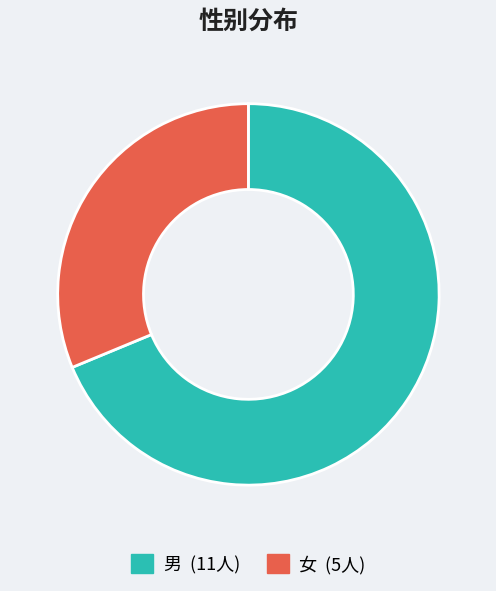

How many slices are in this pie chart?

2